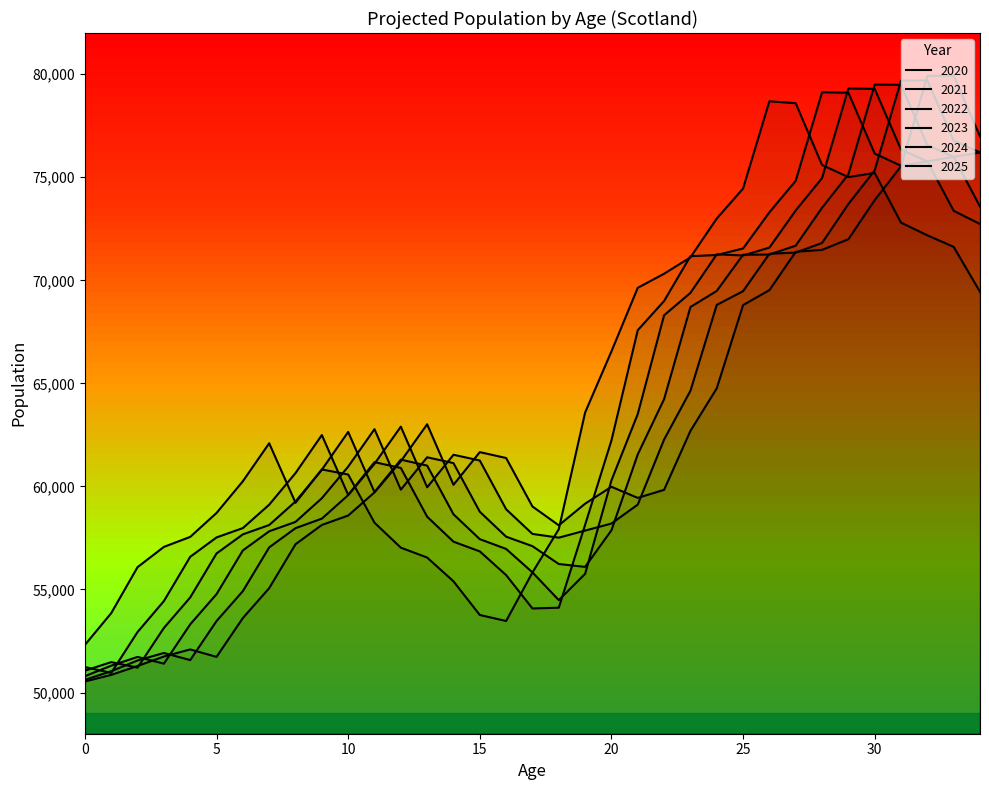

What is the greatest value displayed?

79931